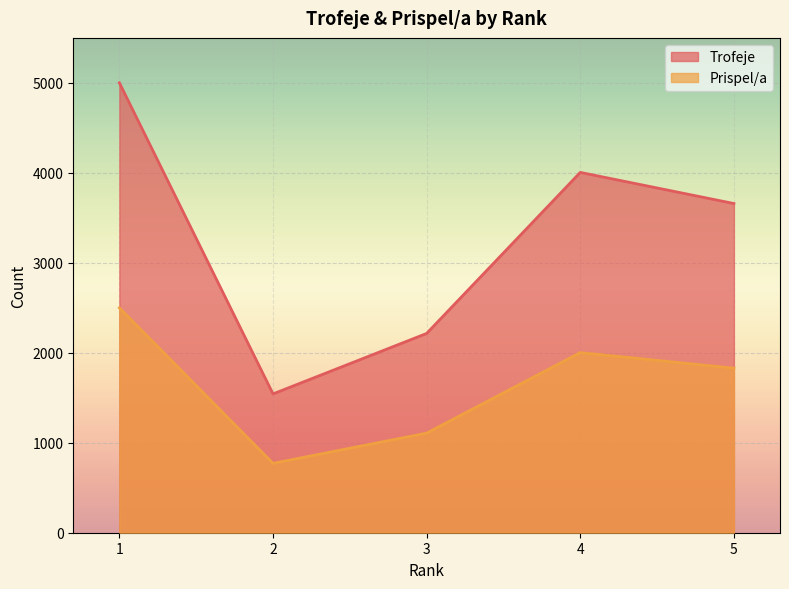

True or false: Prispel/a has a value of 1829 at 5.

True